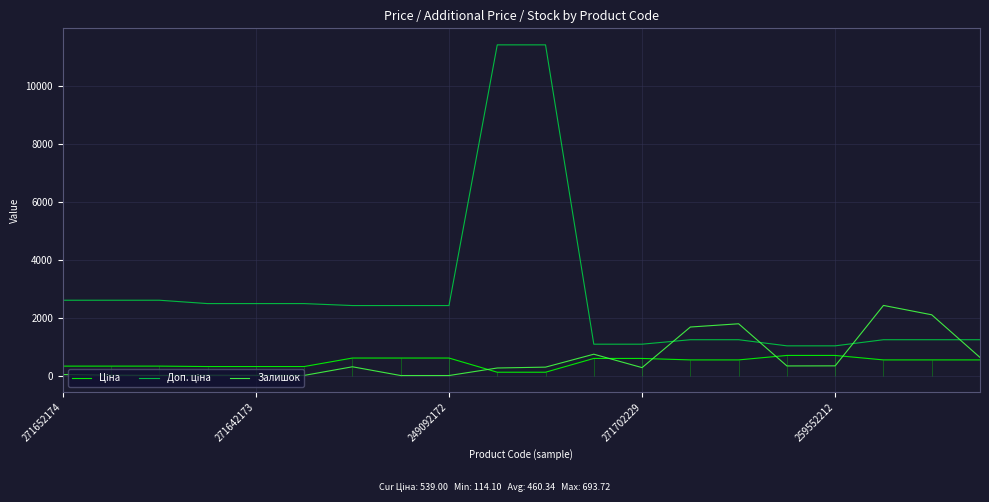

Which series changed the most between 271642173 and 8?

Ціна